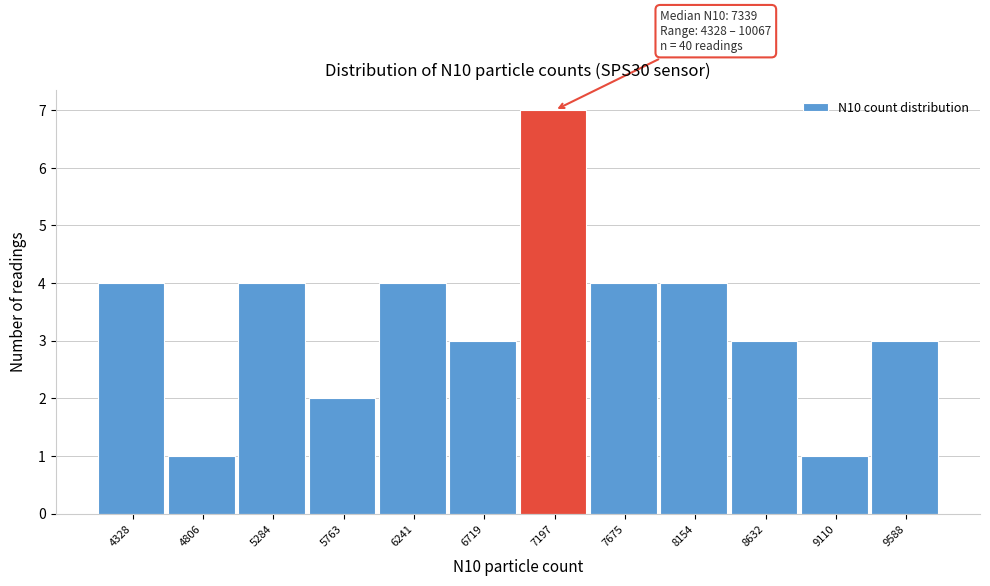

Reading right to left, transcribe all the data shown in this chart.

3	1	3	4	4	7	3	4	2	4	1	4